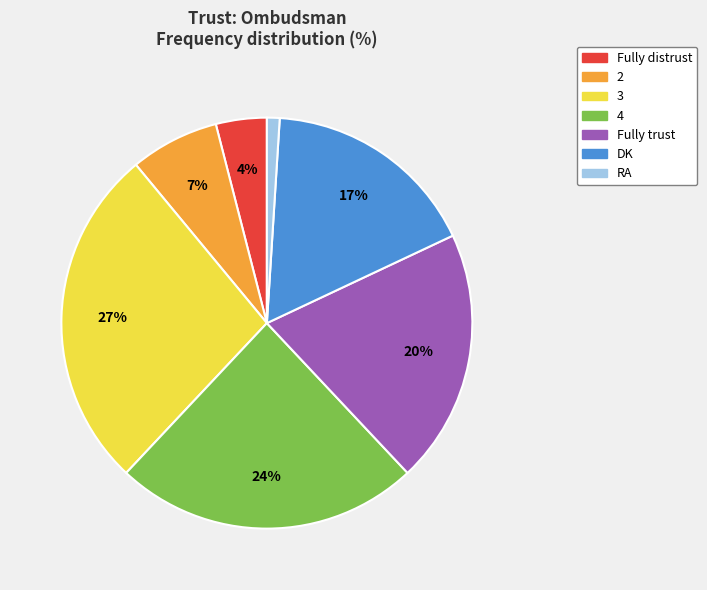

How many segments does this pie chart have?

7